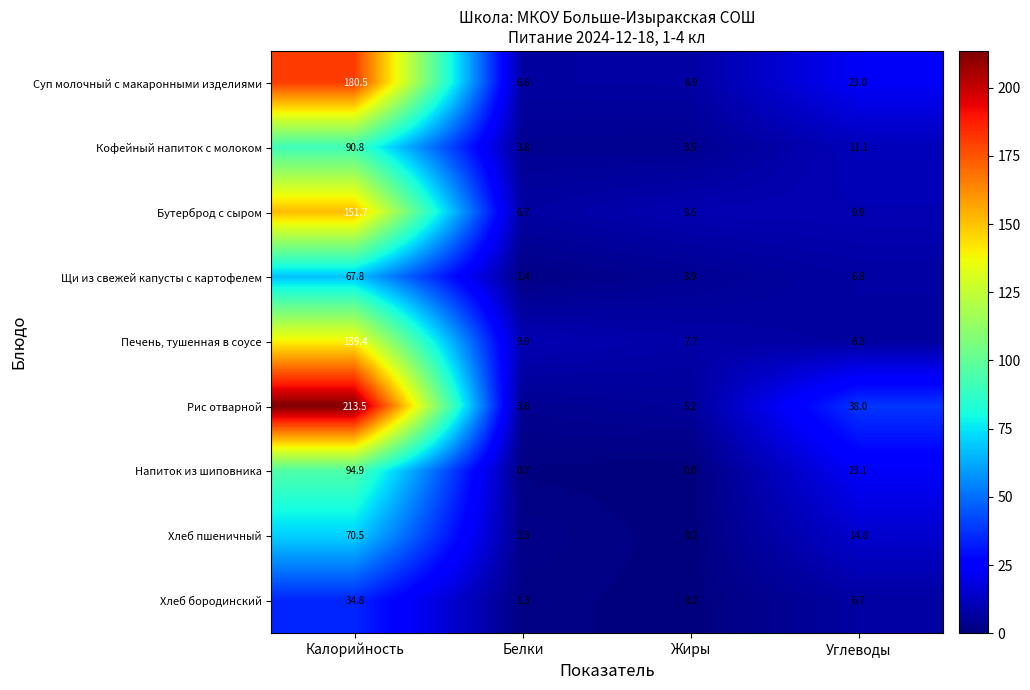

The value of Рис отварной at Калорийность is 127.0. True or false?

False